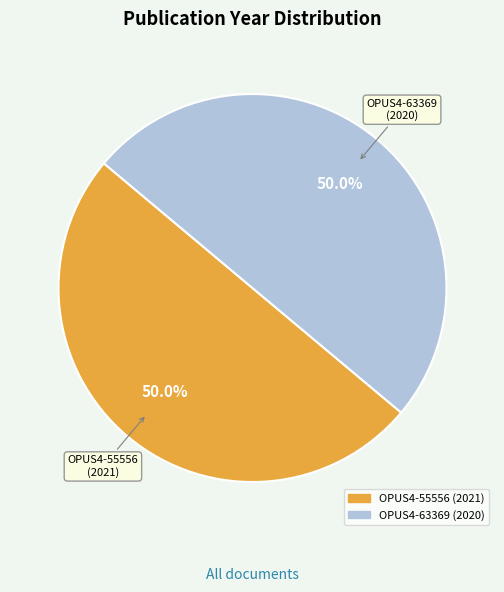

True or false: OPUS4-55556 accounts for 50% of the total.

True